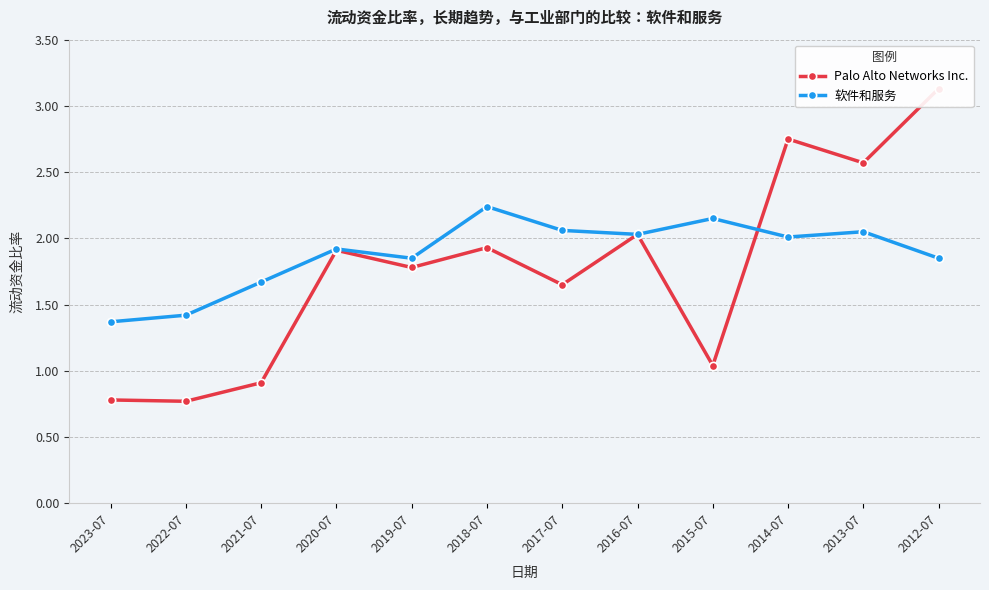

Which series has the widest spread of values?

Palo Alto Networks Inc.